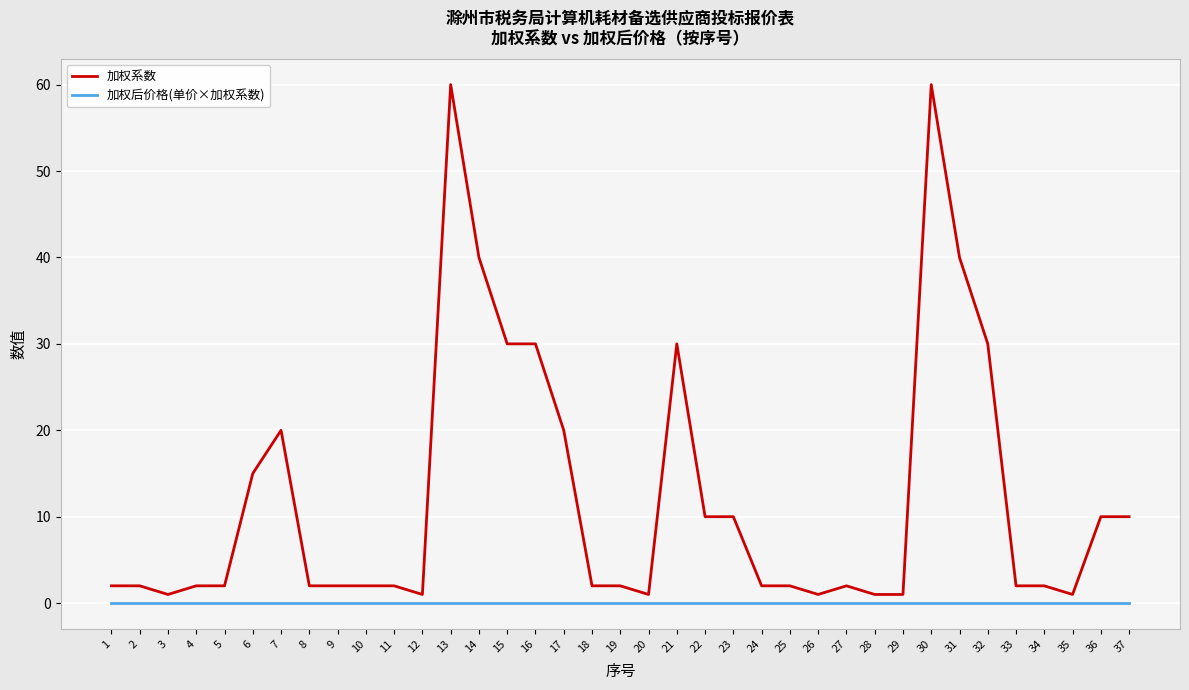

The value of 加权后价格(单价×加权系数) at 24 is 0. True or false?

True